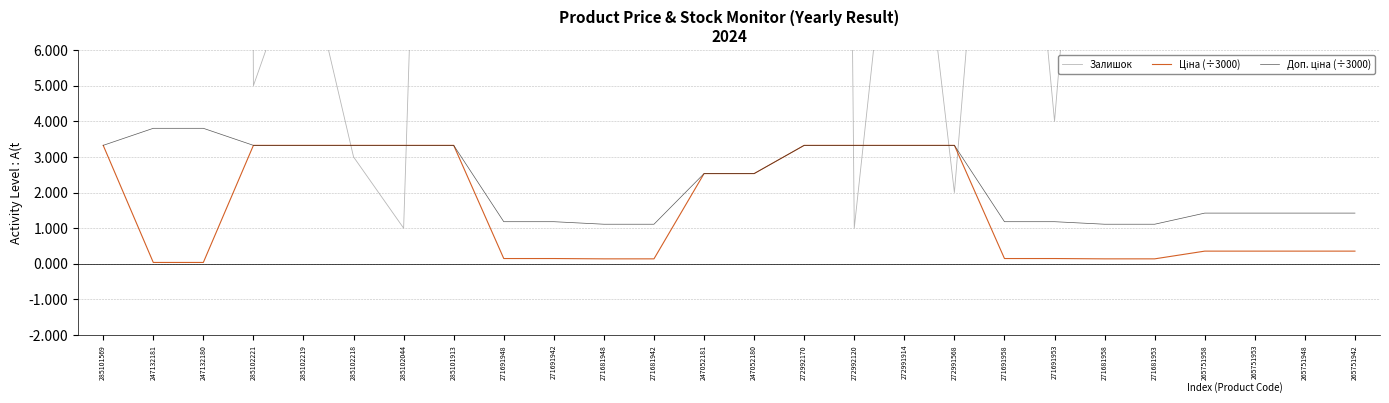

True or false: Залишок has a value of 183.0 at 265751942.

True